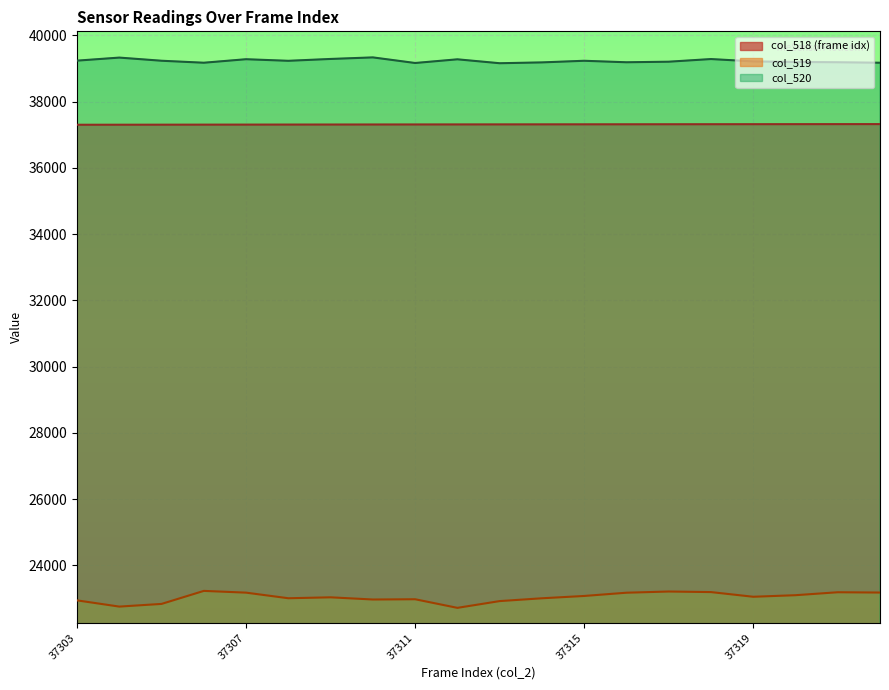

How many values in the col_518 series exceed 37313?

9